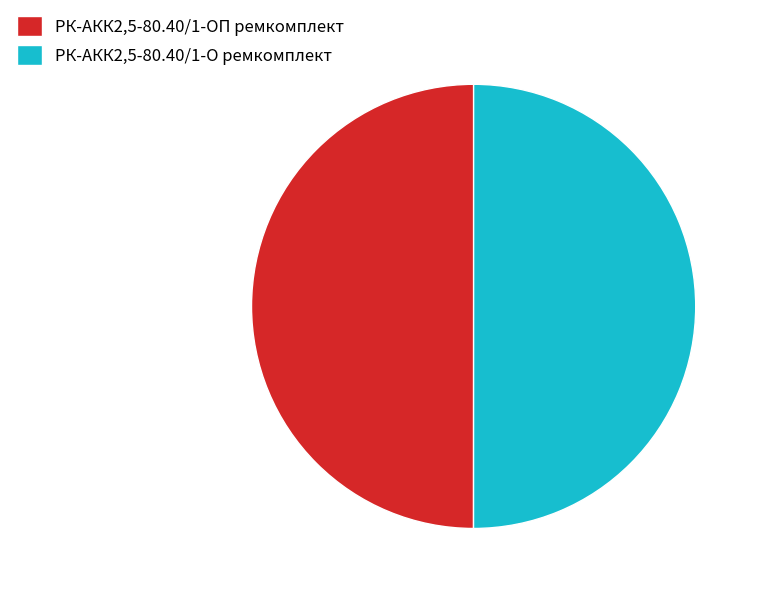

The РК-АКК2,5-80.40/1-ОП ремкомплект slice represents 40% of the pie. True or false?

False